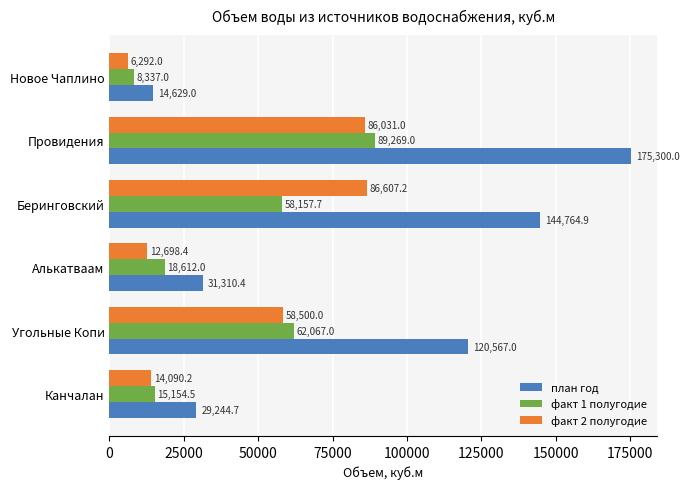

Which series has the widest spread of values?

план год